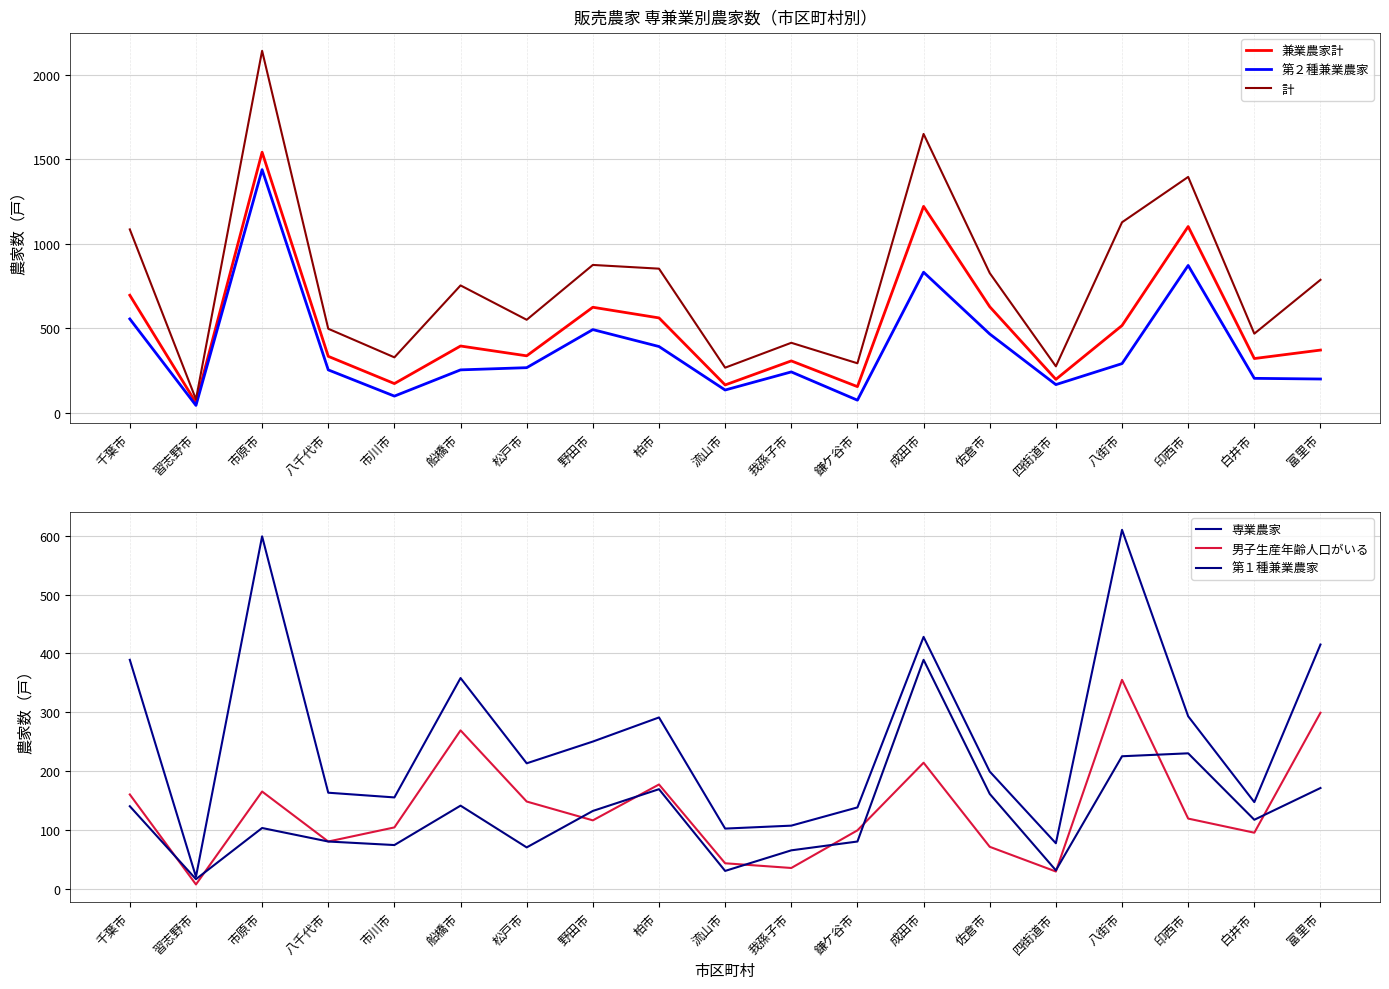

The value of 第１種兼業農家 at 船橋市 is 95. True or false?

False